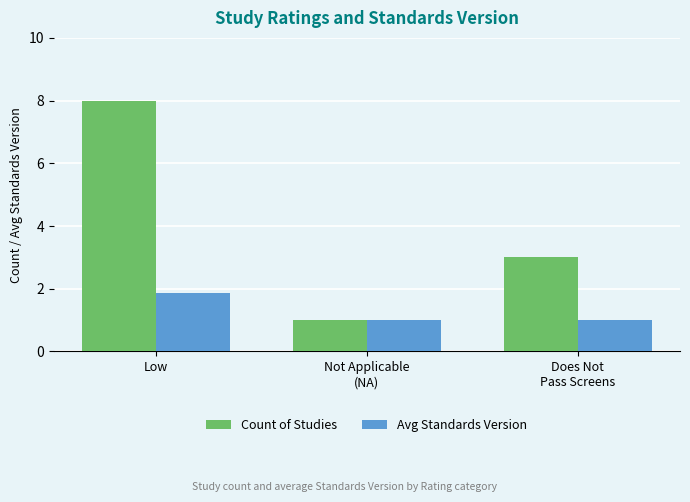

What is the difference between the Count of Studies values at Does Not
Pass Screens and Not Applicable
(NA)?

2.0